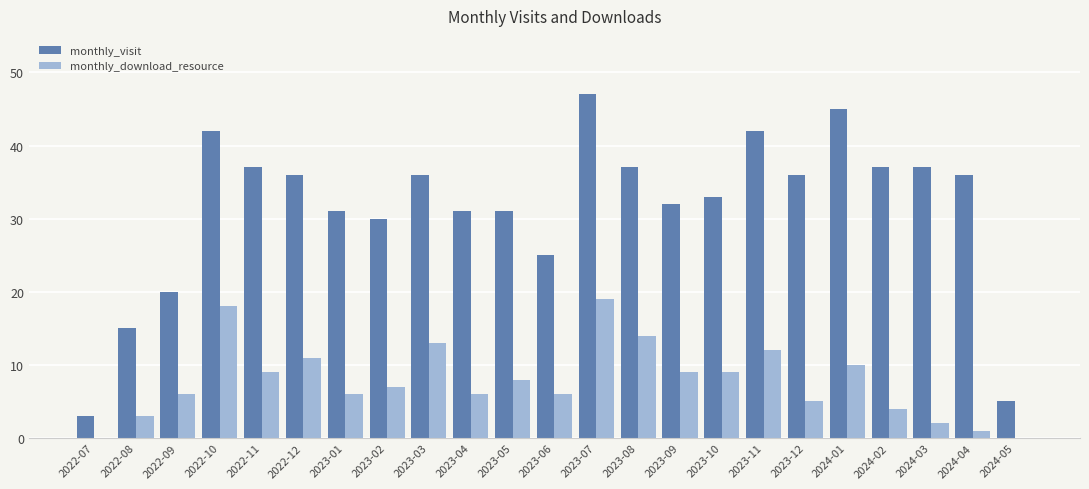

How many series are shown in this chart?

2